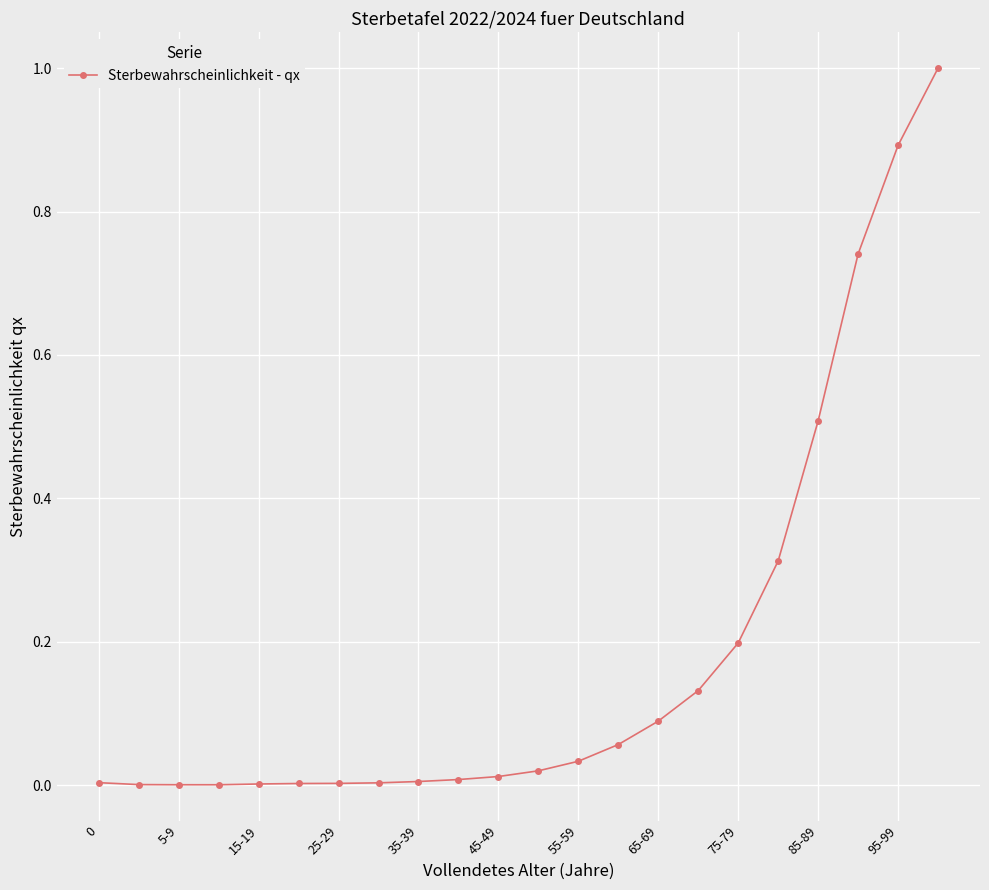

What is the difference between the maximum and minimum values?

1.0